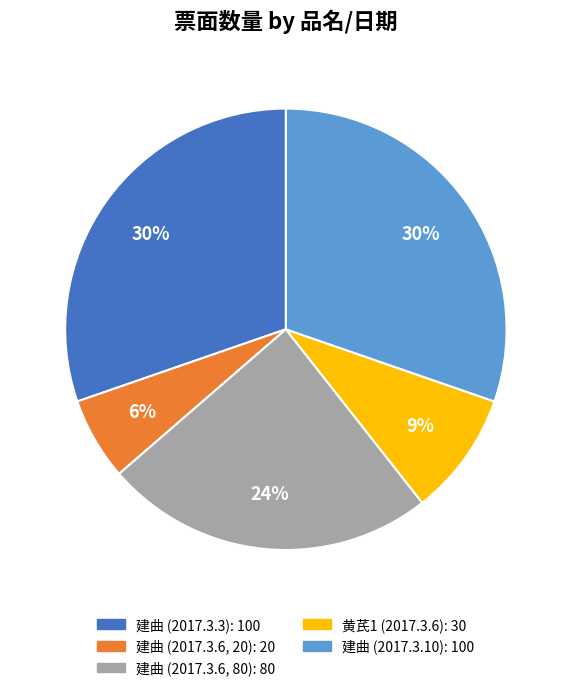

Is there a majority slice in this chart?

No